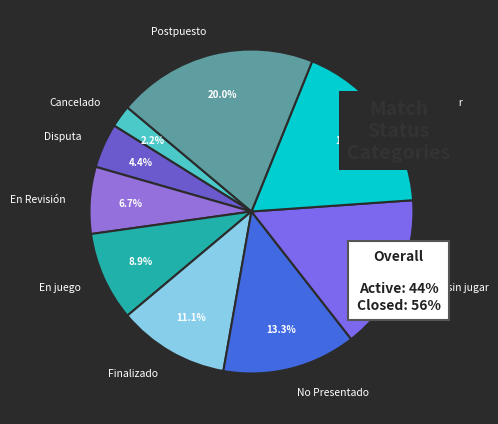

Rank the categories by value from lowest to highest.

Cancelado, Disputa, En Revisión, En juego, Finalizado, No Presentado, Pasa sin jugar, Por Disputar, Postpuesto